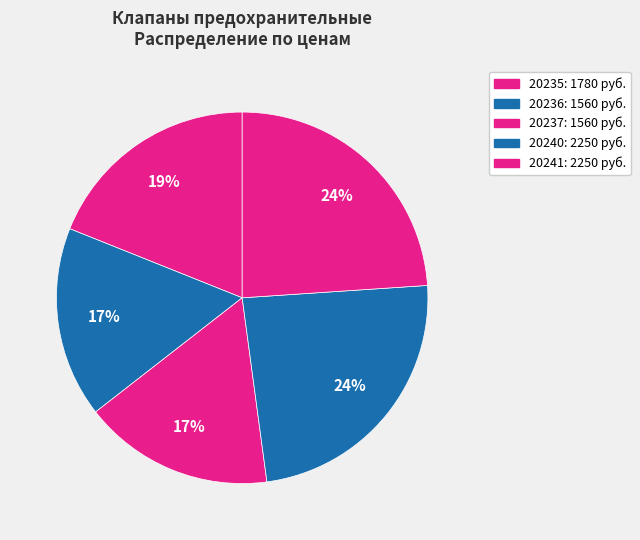

What percentage is the 20240 slice, to the nearest percent?

24%